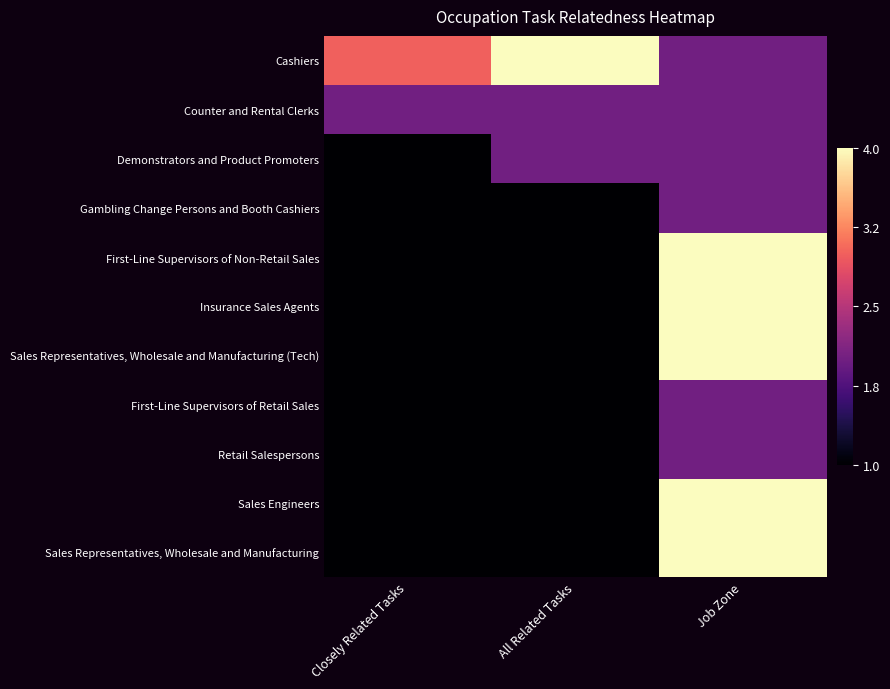

At Job Zone, list the series in order from largest to smallest.

First-Line Supervisors of Non-Retail Sales, Insurance Sales Agents, Sales Representatives, Wholesale and Manufacturing (Tech), Sales Engineers, Sales Representatives, Wholesale and Manufacturing, Cashiers, Counter and Rental Clerks, Demonstrators and Product Promoters, Gambling Change Persons and Booth Cashiers, First-Line Supervisors of Retail Sales, Retail Salespersons